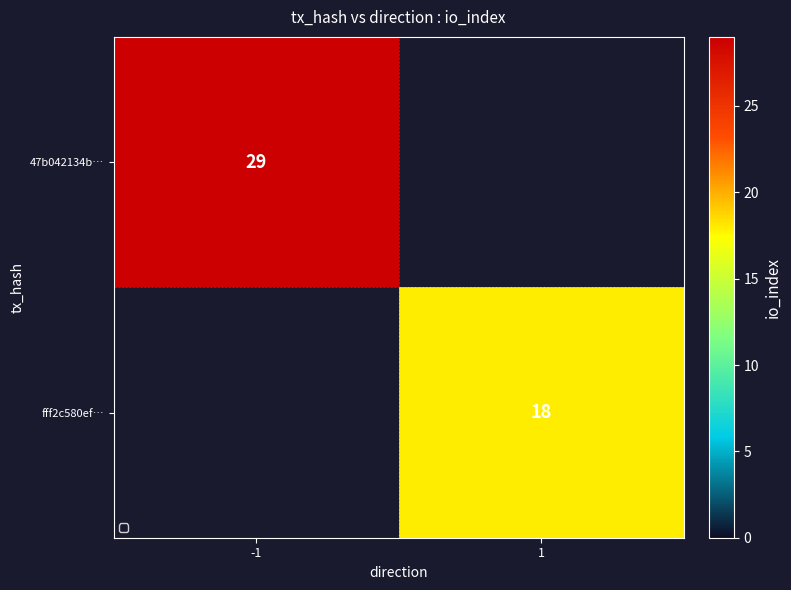

True or false: 47b042134b… has a value of 29 at -1.

True